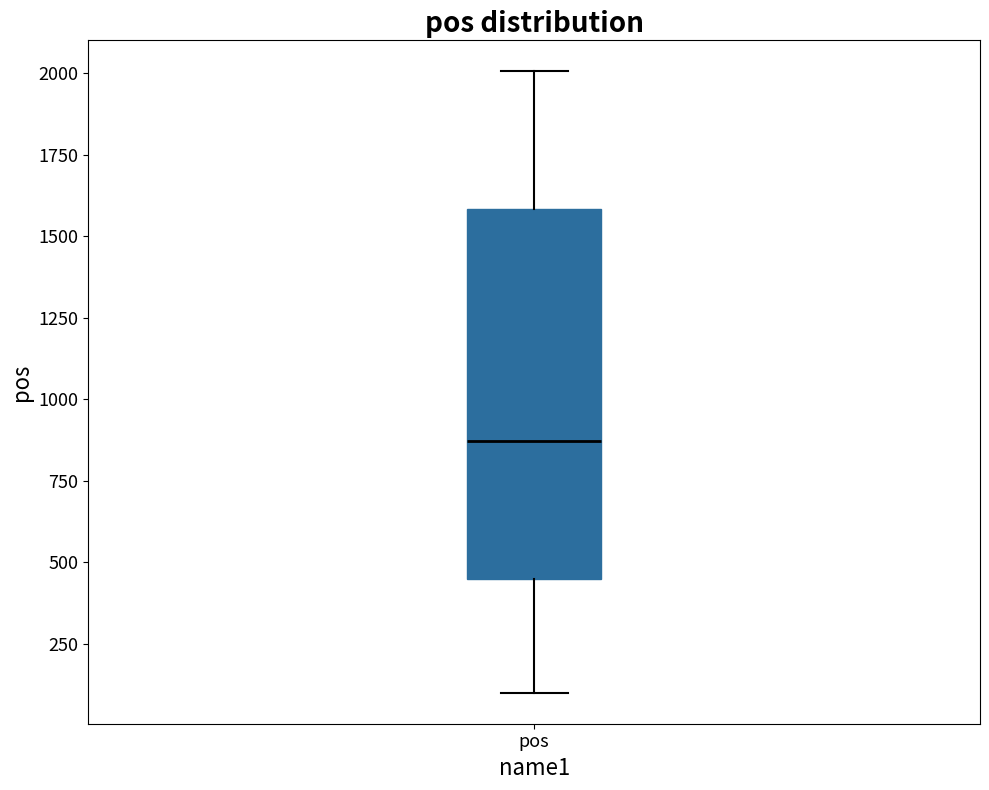

Read this box plot against the y-axis: the position of the median line, the range covered by the box, and the ends of both whiskers. The values are not printed on the chart, so give them approximately, as read against the axis.

median 850, box 450 to 1600, whiskers 100 to 2000